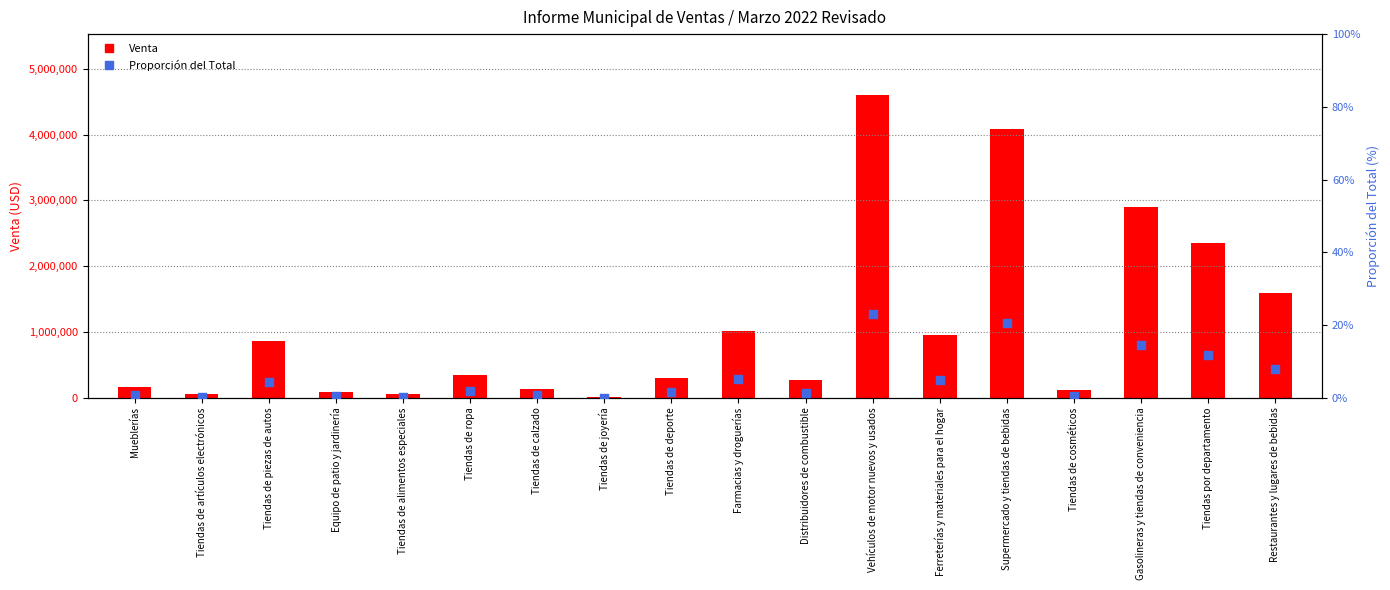

At how many categories does at least one series exceed 670672?

8